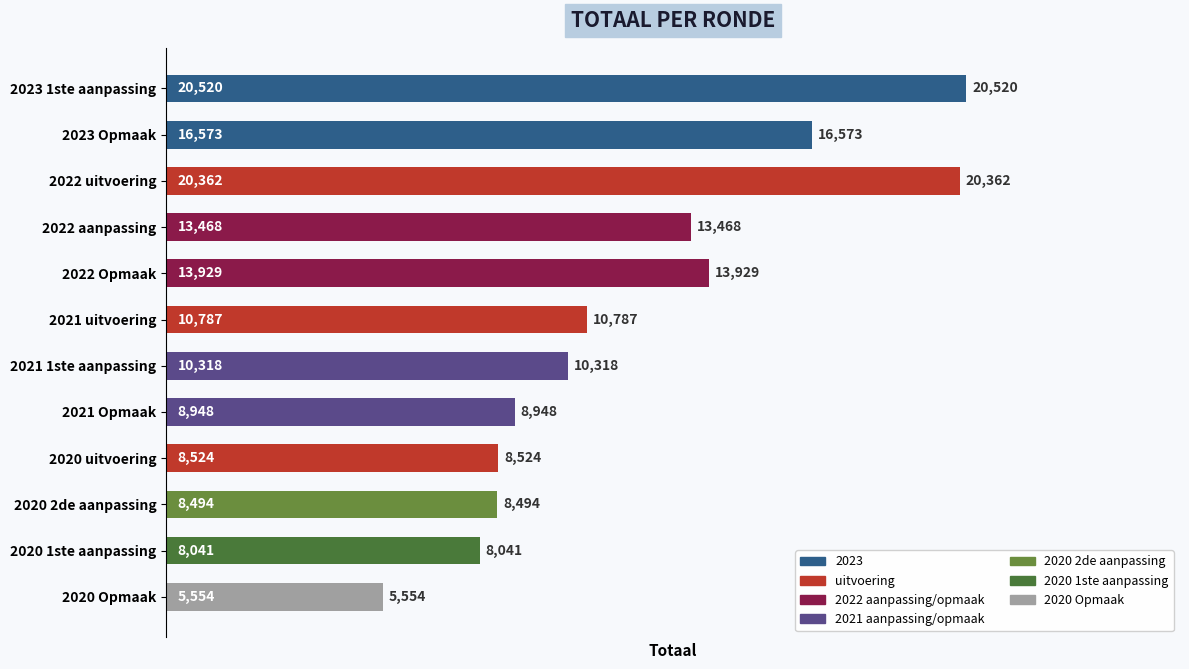

Which has a higher value, 2020 Opmaak or 2020 2de aanpassing?

2020 2de aanpassing